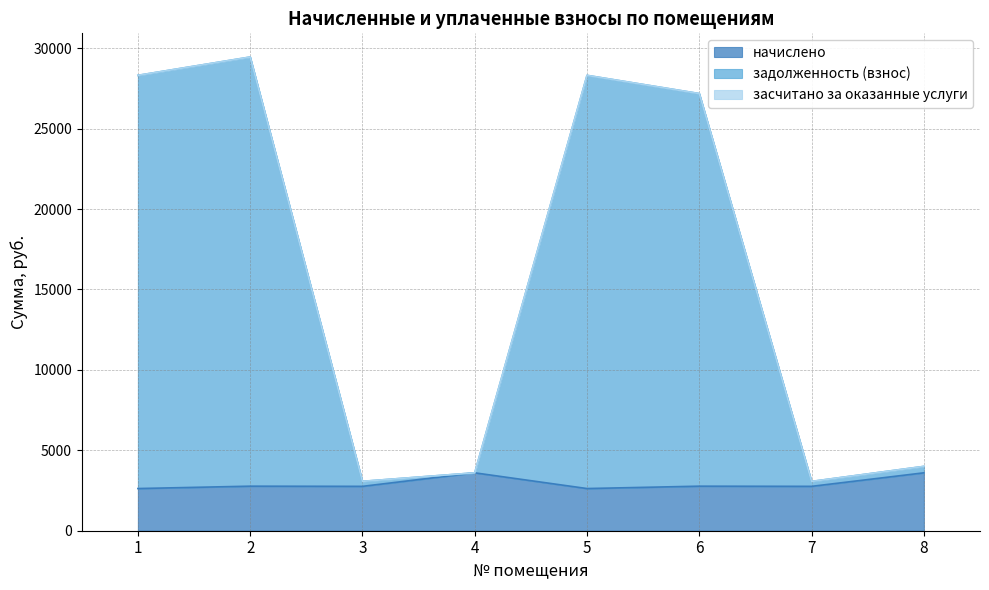

What is the difference between the second highest and minimum values in the начислено series?

977.9